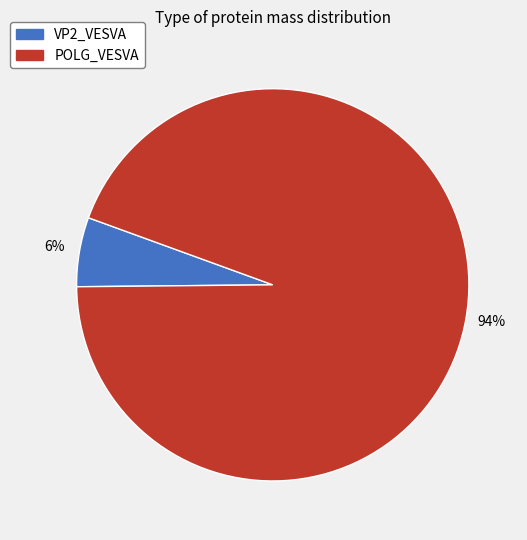

Rank the categories by value from highest to lowest.

POLG_VESVA, VP2_VESVA